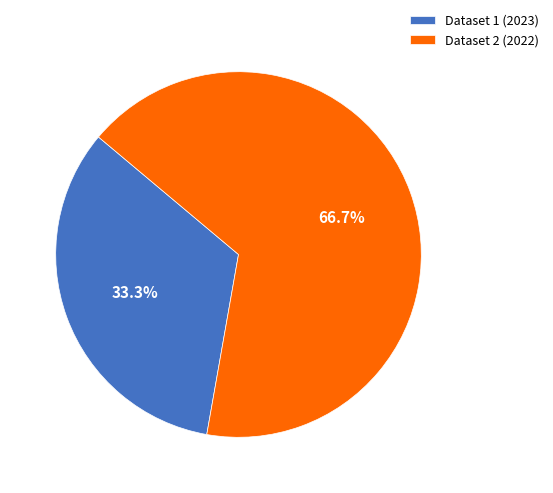

Rank the categories by value from lowest to highest.

Dataset 1 (2023), Dataset 2 (2022)